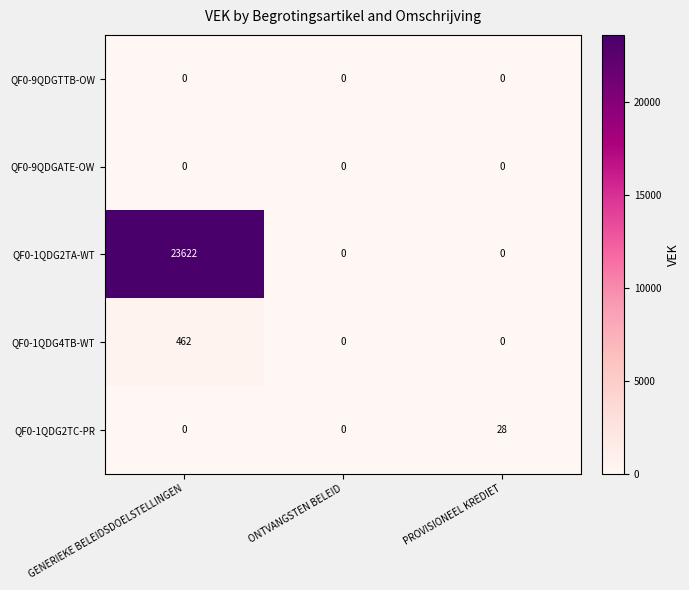

Which series has the largest total across all categories?

QF0-1QDG2TA-WT